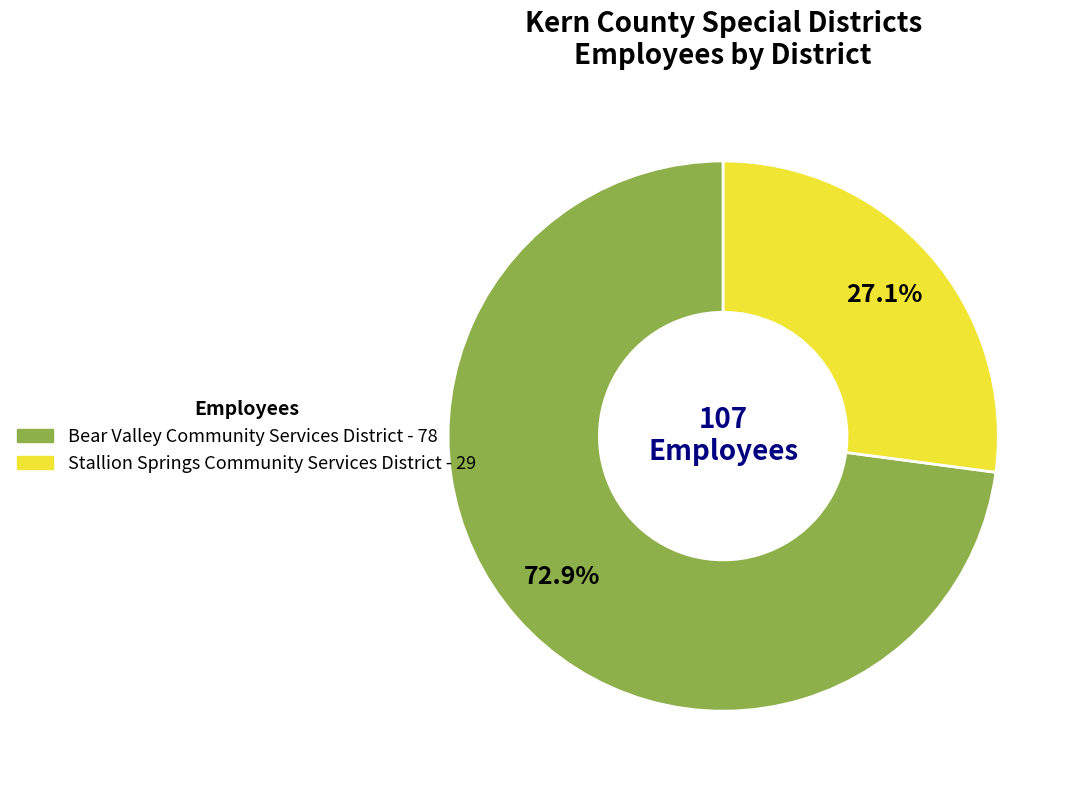

What is the total percentage of Bear Valley Community Services District and Stallion Springs Community Services District?

100.0%